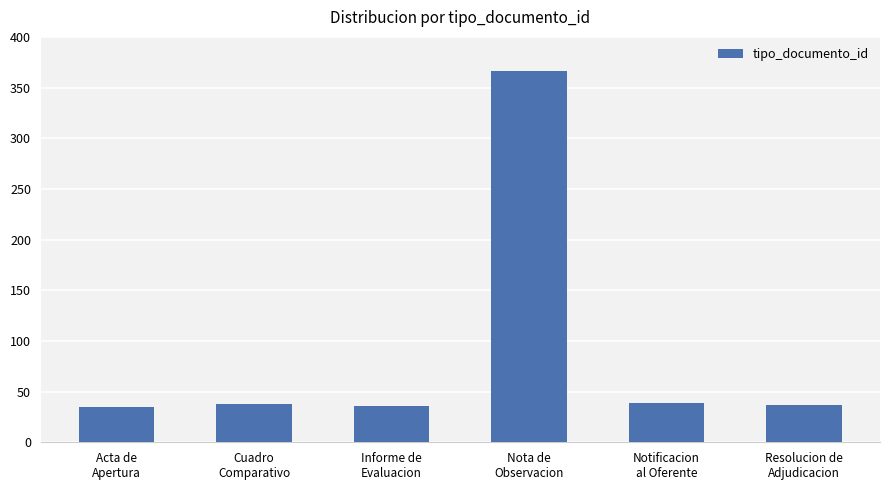

Read the value at Resolucion de
Adjudicacion.

37